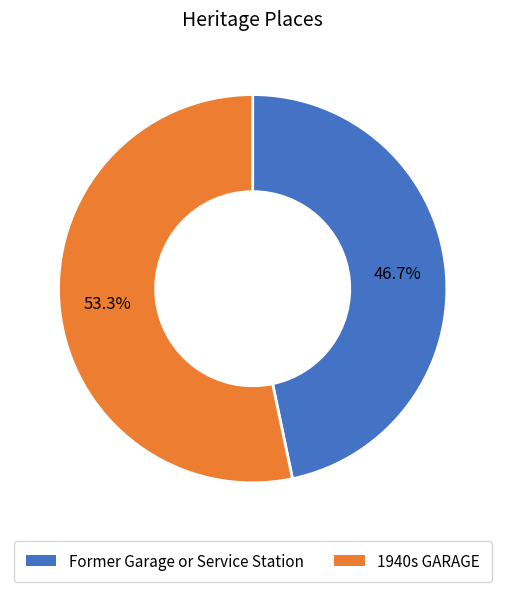

How many slices are in this pie chart?

2